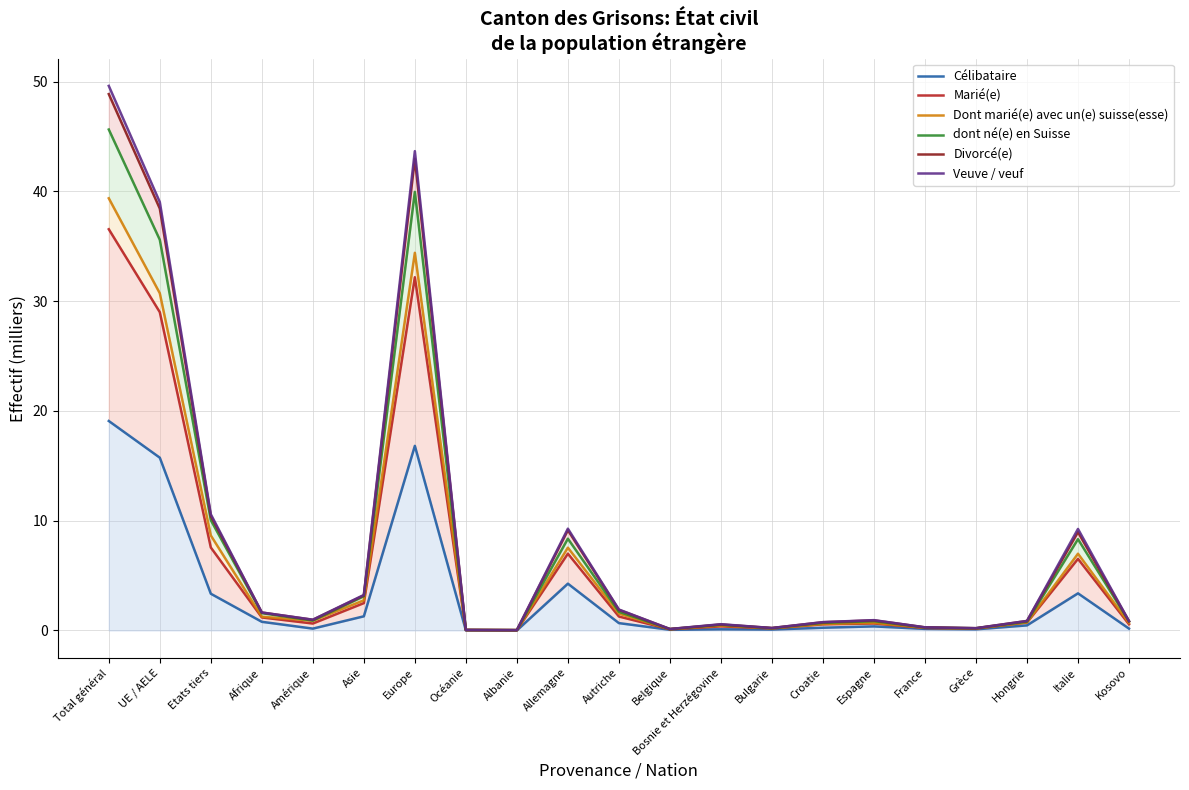

Does the chart display data point markers on the line(s)?

No